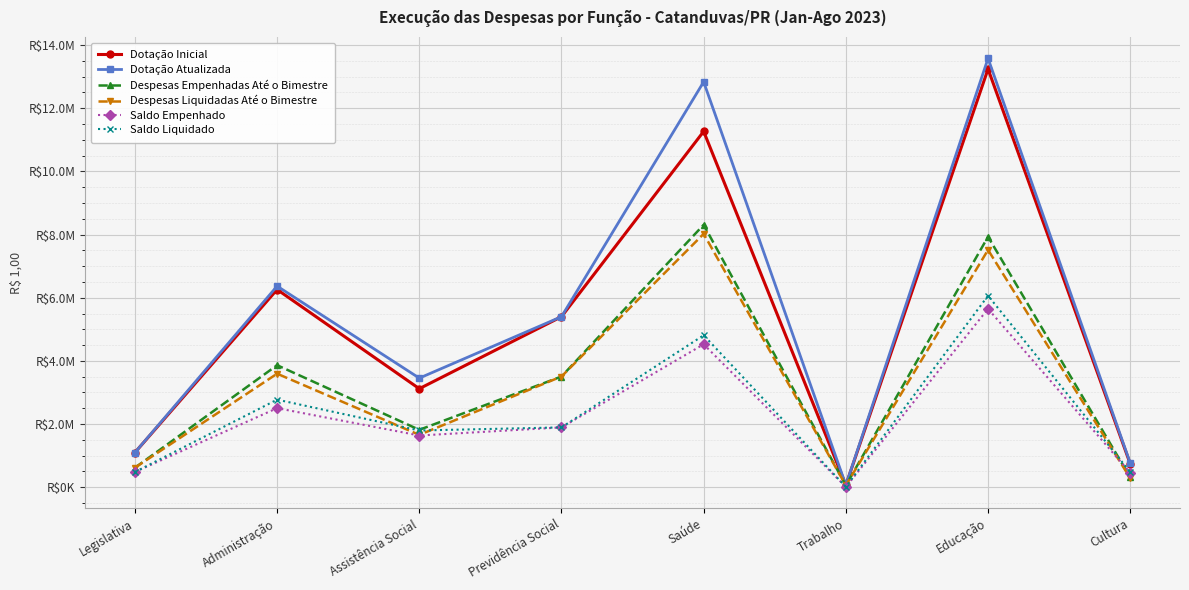

Does the chart have visible grid lines?

Yes